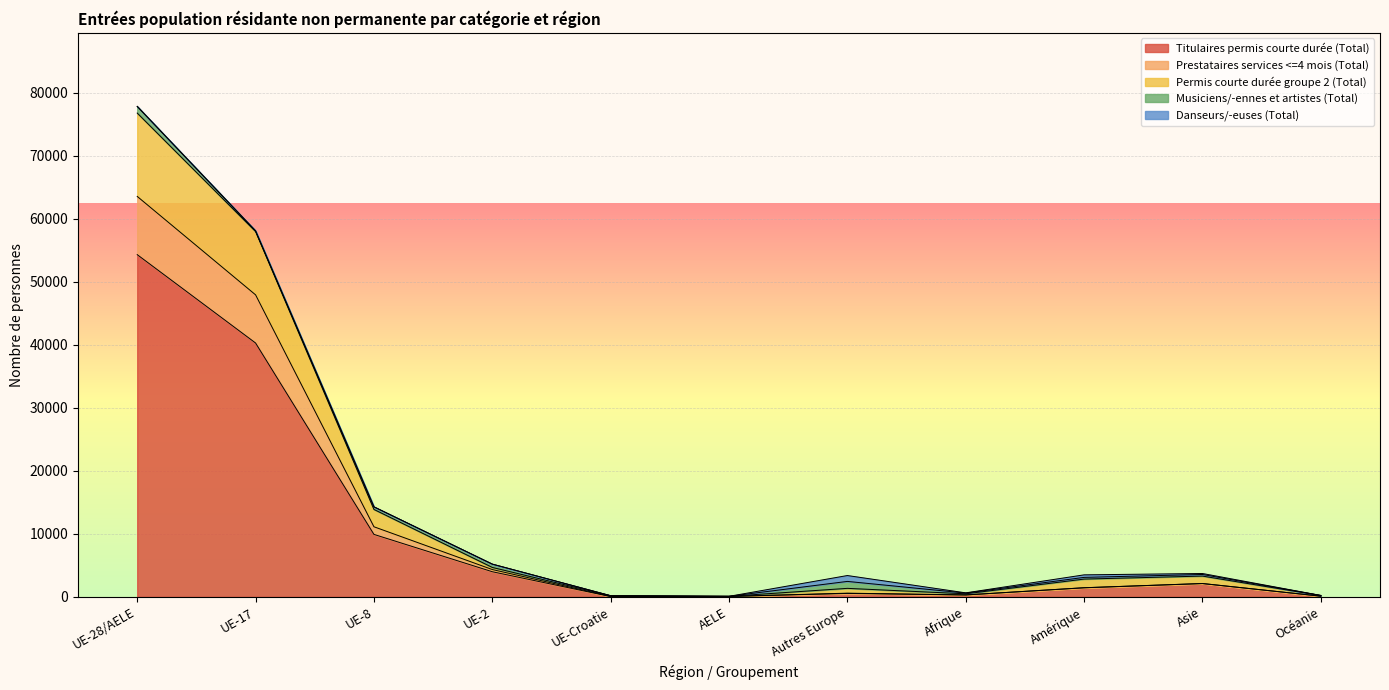

What is the label of the 2nd point from the right?

Asie